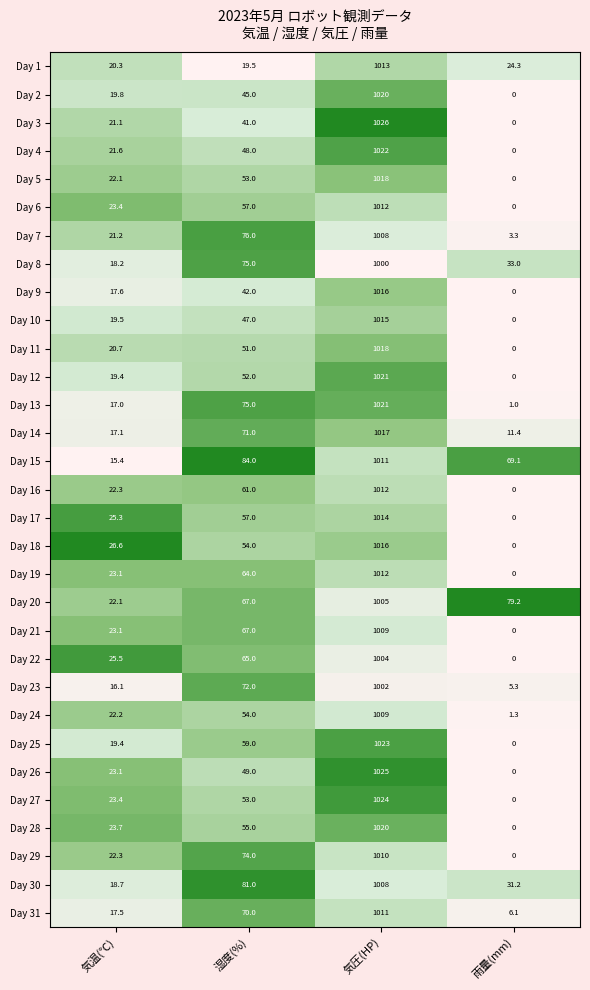

Is the value of Day 21 at 気圧(HP) greater than the value of Day 25 at 雨量(mm)?

Yes